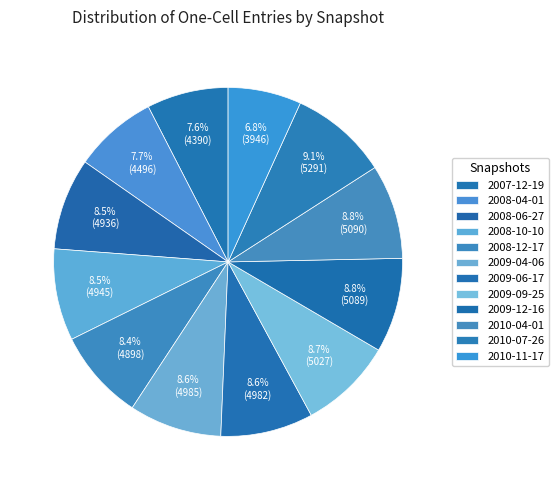

To the nearest percent, what percentage of the pie is 2010-04-01?

9%